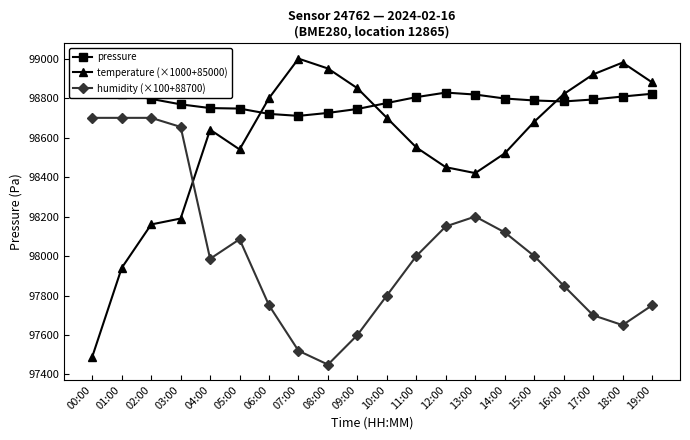

What is the difference between the humidity (×100+88700) values at 11:00 and 03:00?

654